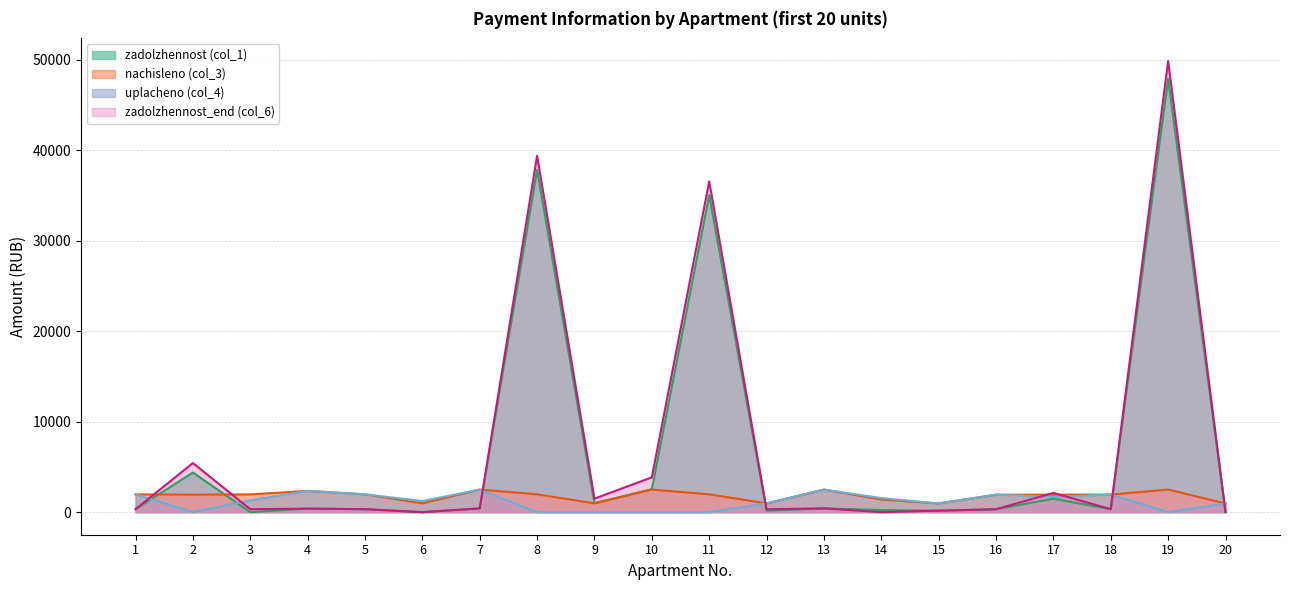

How many times do uplacheno (col_4) and zadolzhennost_end (col_6) cross each other?

8